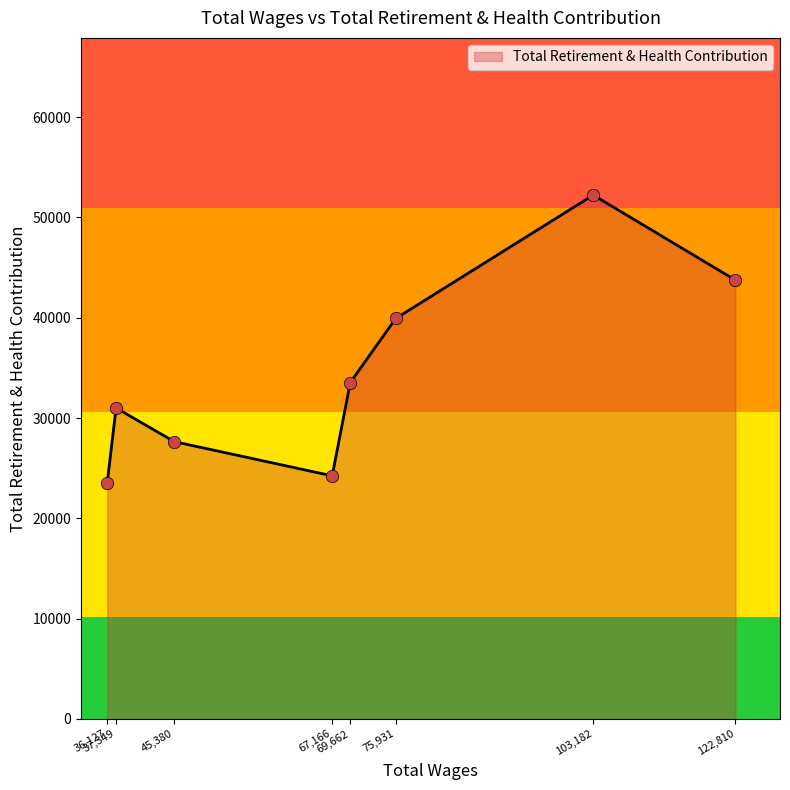

What is the average value?

34480